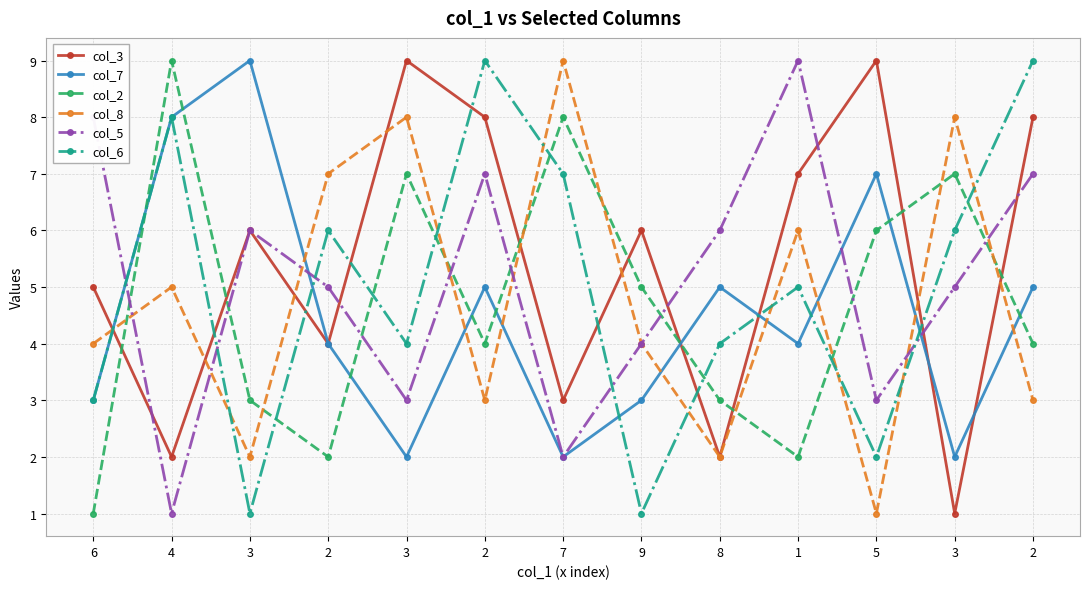

Count the number of categories in the chart.

13